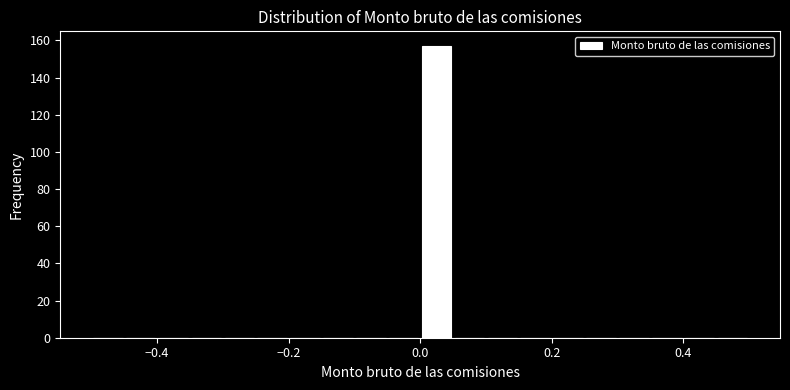

Around what value on the x-axis is the tallest bar? Give the approximate position of its centre, as read against the axis.

0.02